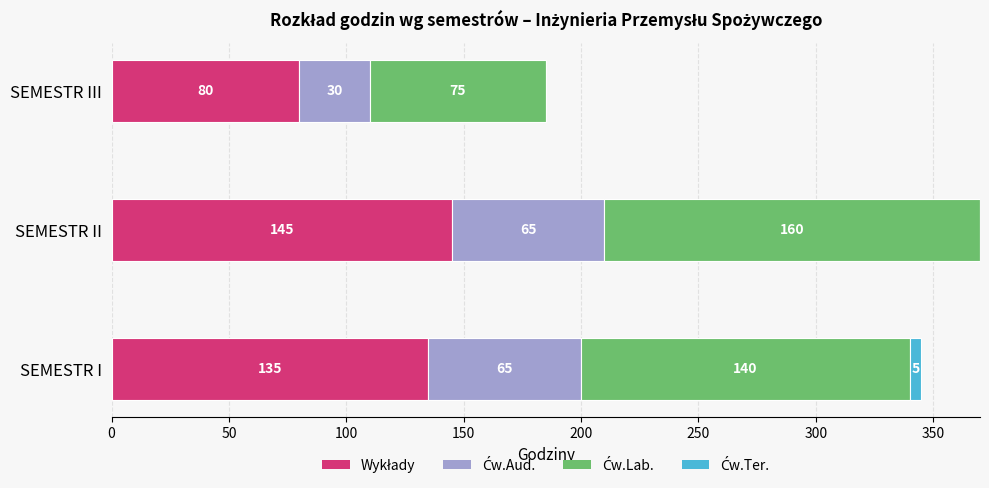

What is the total value across all series at SEMESTR III?

185